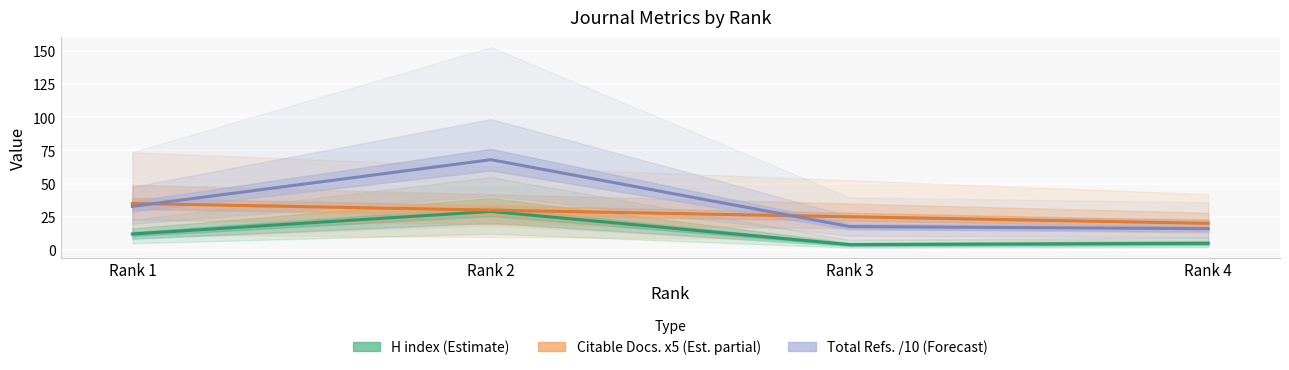

What is the difference between the Total Refs. /10 (Forecast) values at Rank 2 and Rank 4?

52.0